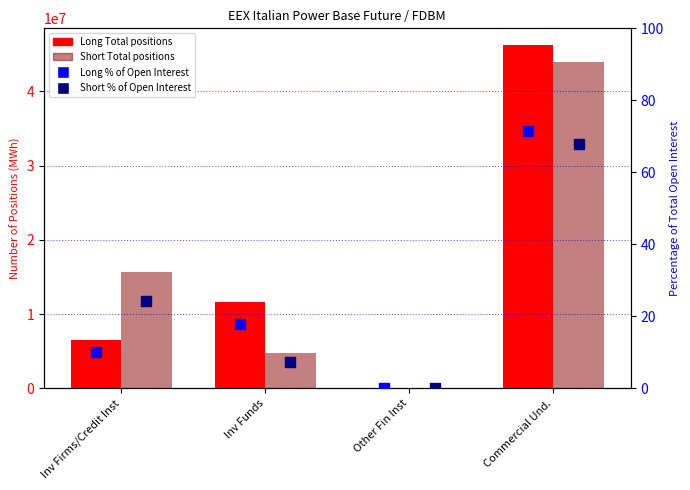

Is the value of Short Total at Commercial Und. greater than the value of Short Pct of OI at Commercial Und.?

Yes